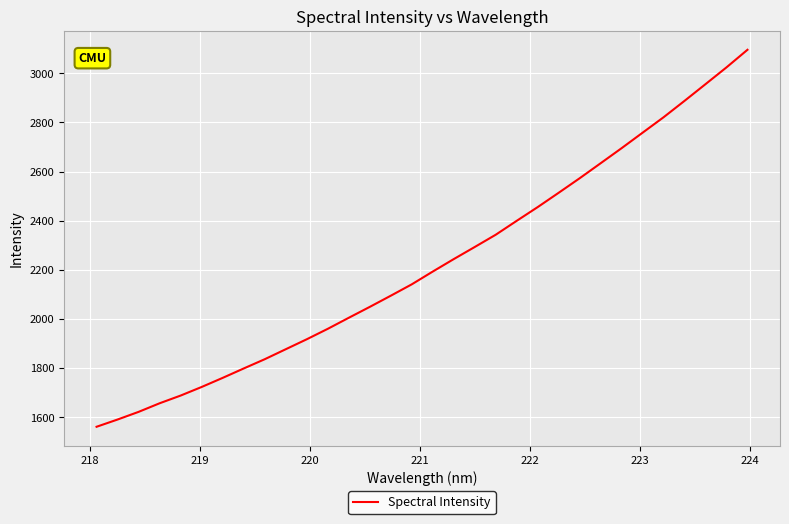

What is the difference between the maximum and minimum values?

1535.0